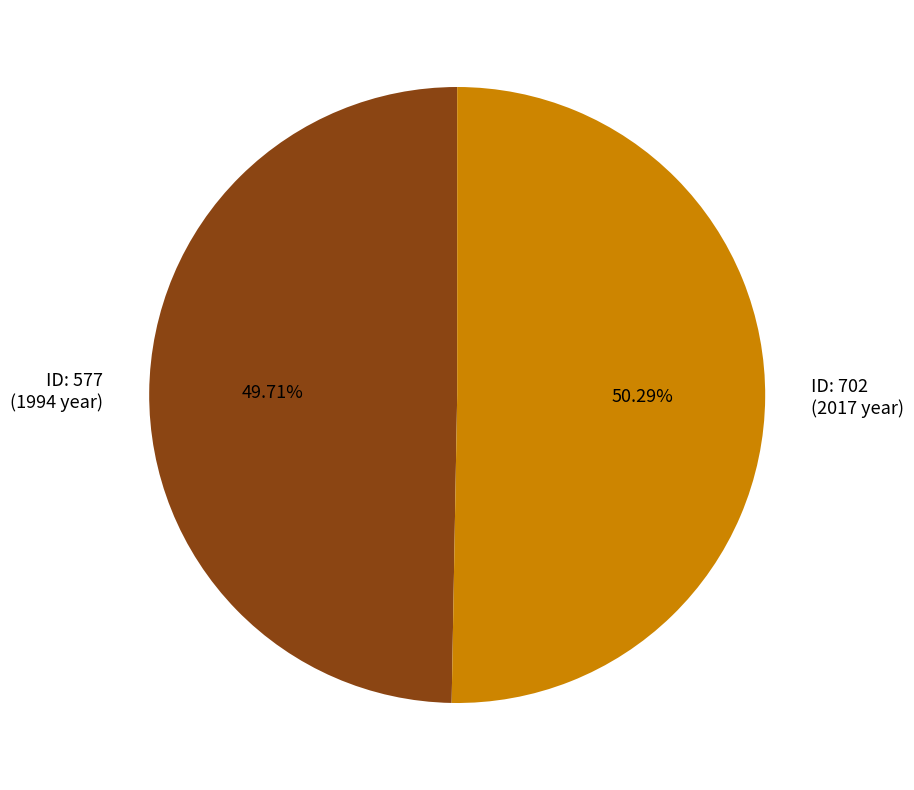

Approximately how many times larger is the value at ID: 702 (2017 year) compared to ID: 577 (1994 year)?

1.0